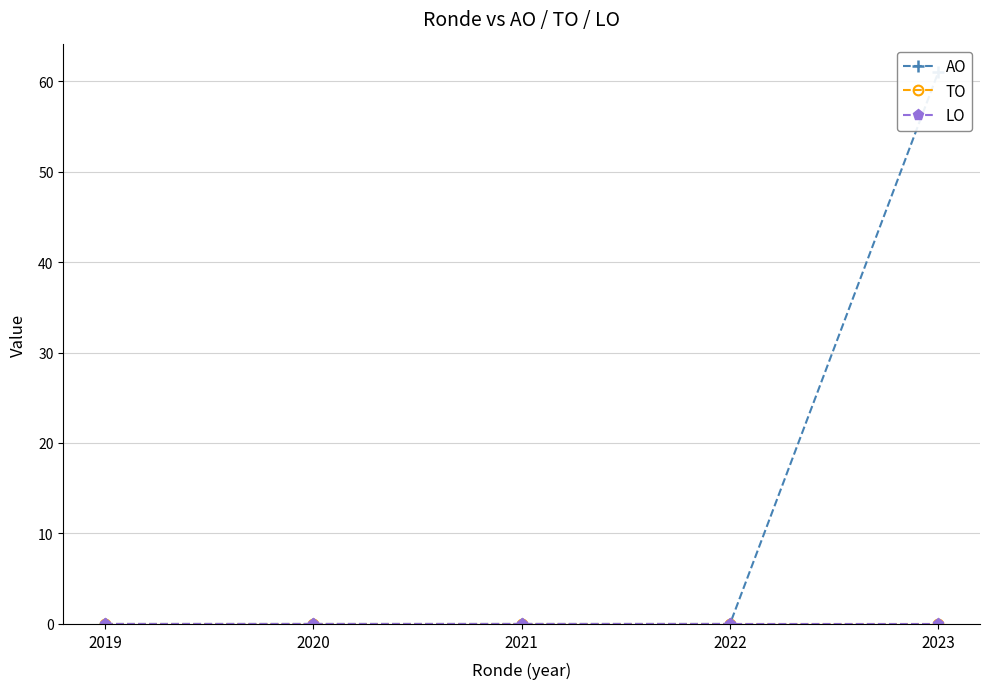

True or false: LO and TO intersect in this chart.

False